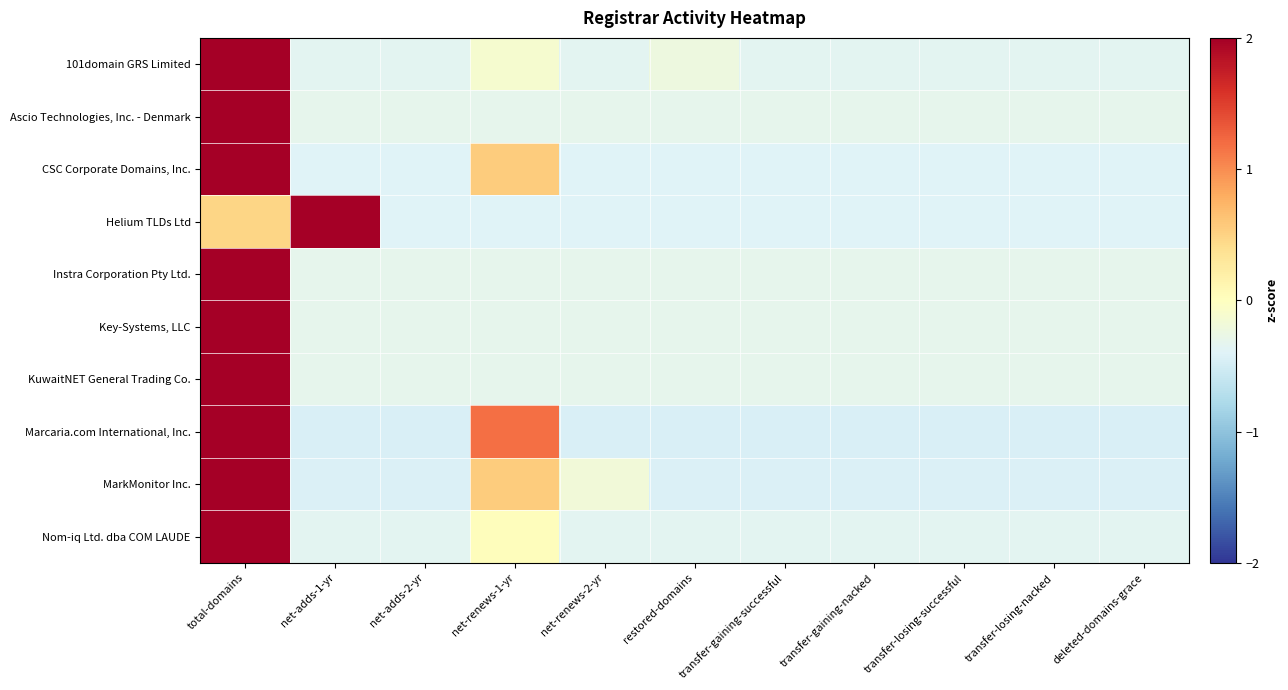

What is the total value across all series at deleted-domains-grace?

-3.6